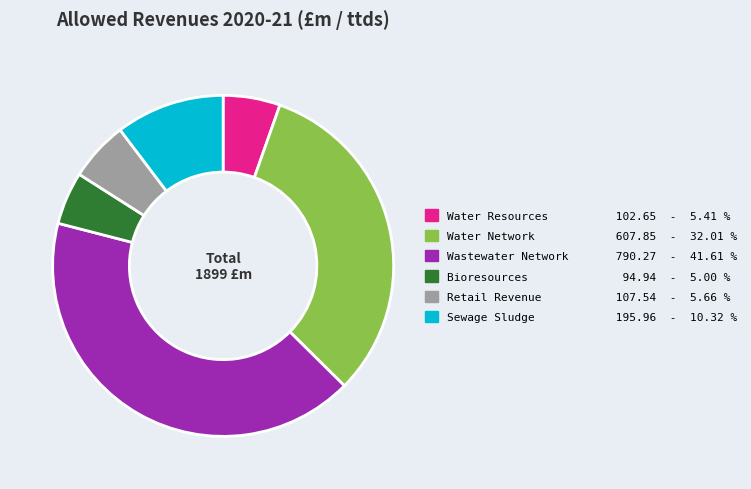

Is there any slice that represents more than half of the pie?

No